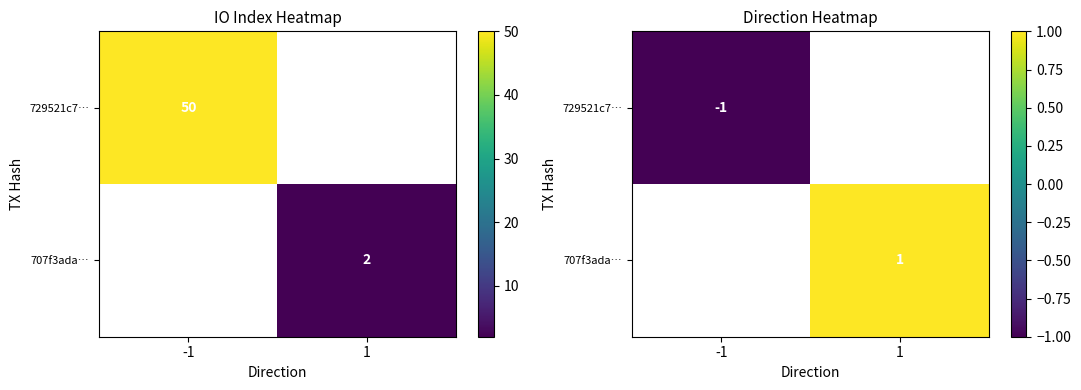

How many data points does each series have?

2